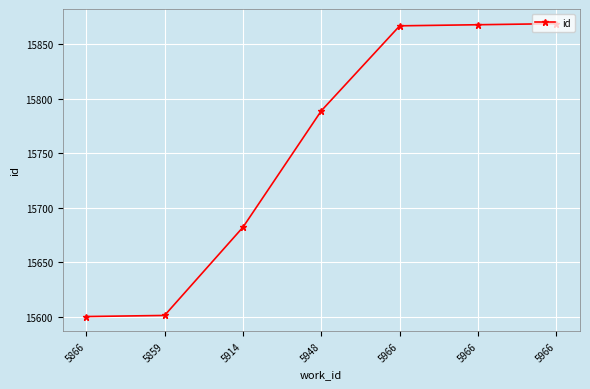

How many categories are shown in the chart?

7